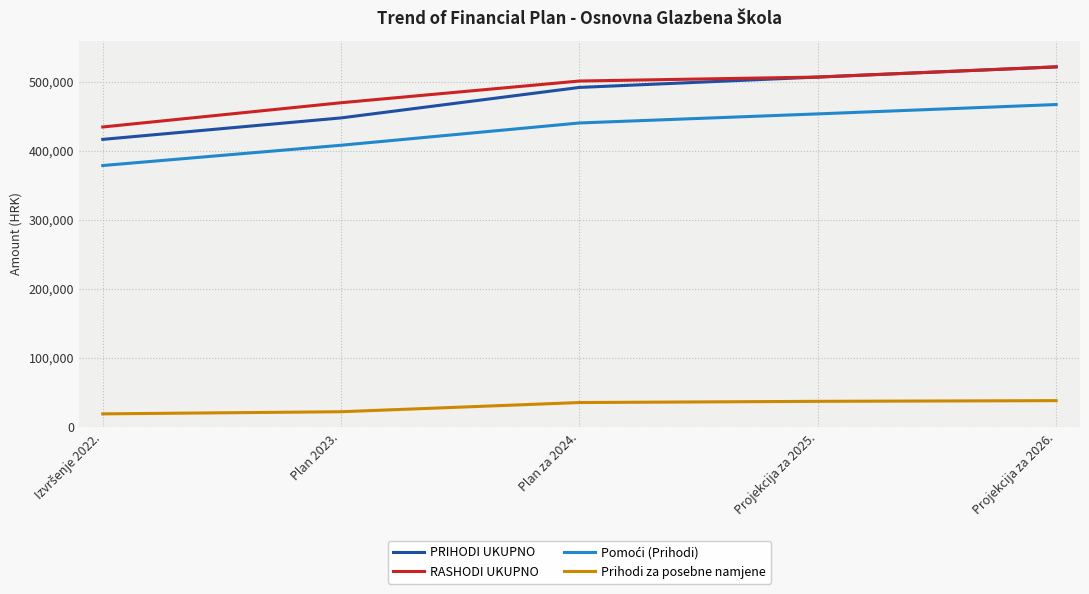

Which series has the largest range (max minus min)?

PRIHODI UKUPNO